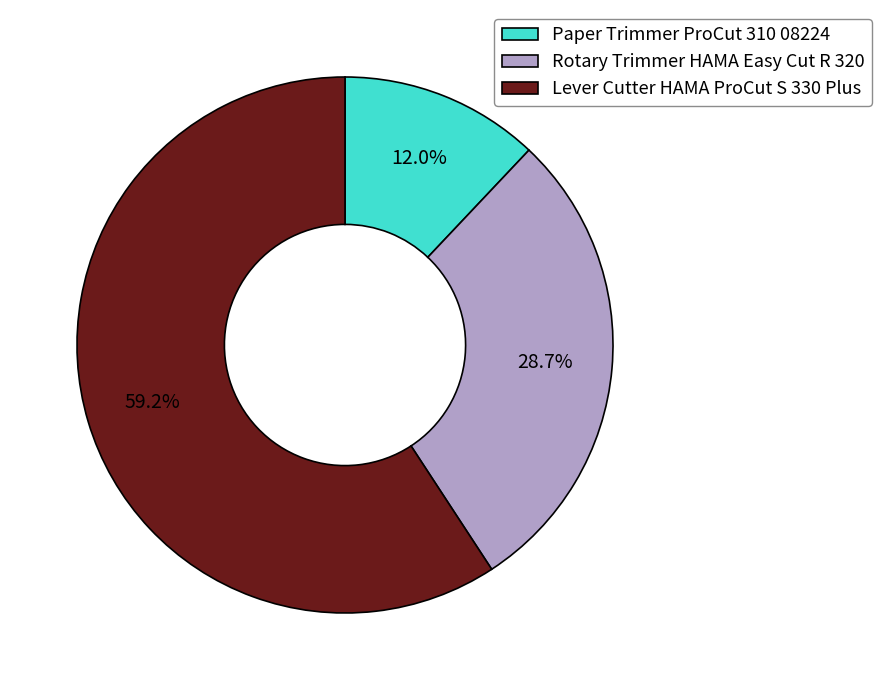

The Rotary Trimmer HAMA Easy Cut R 320 slice represents 19% of the pie. True or false?

False